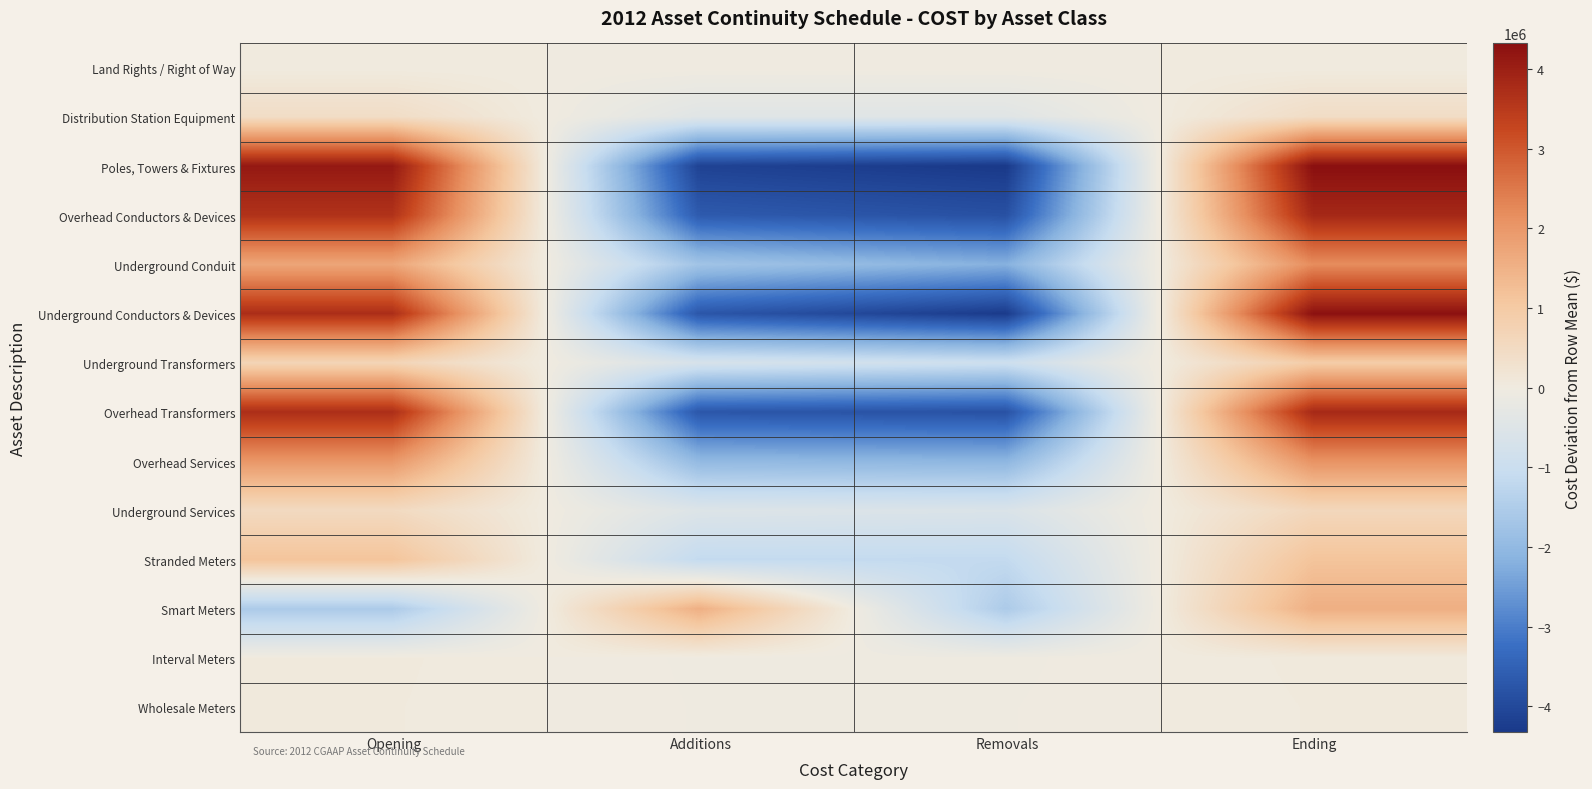

What is the total value across all series at Opening?

20272818.3